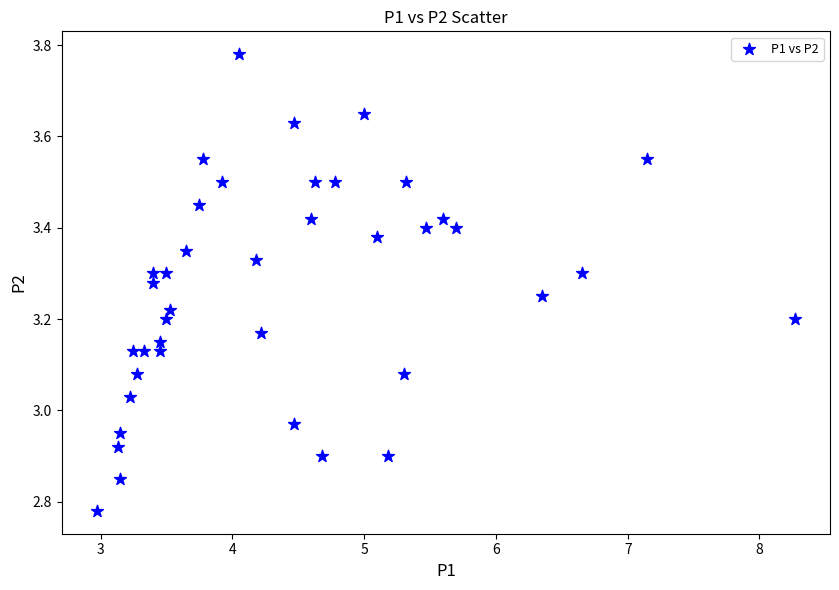

What is the range of Y values (max minus min)?

1.0